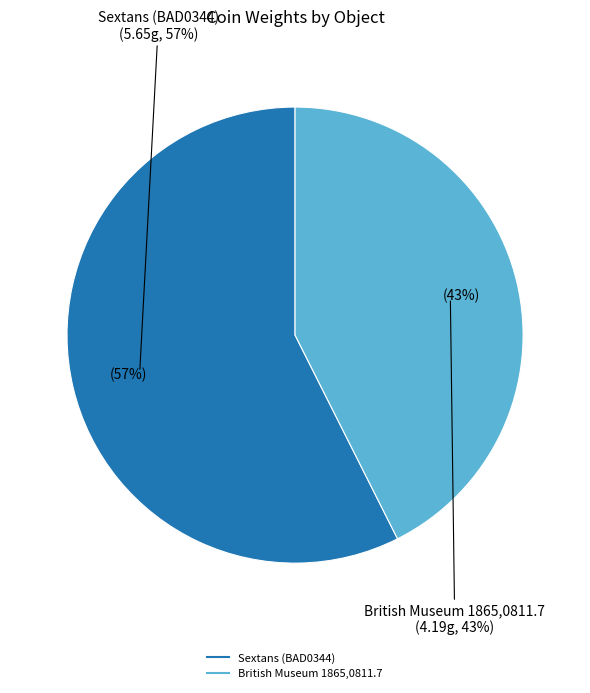

What is the ratio of the value at British Museum 1865,0811.7 to the value at Sextans (BAD0344)?

0.7